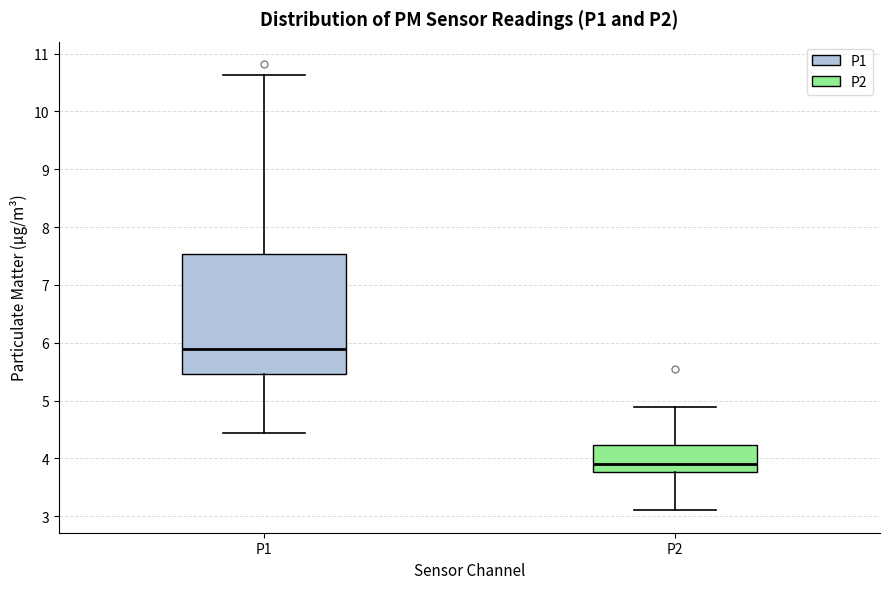

Which box has the highest median line?

P1